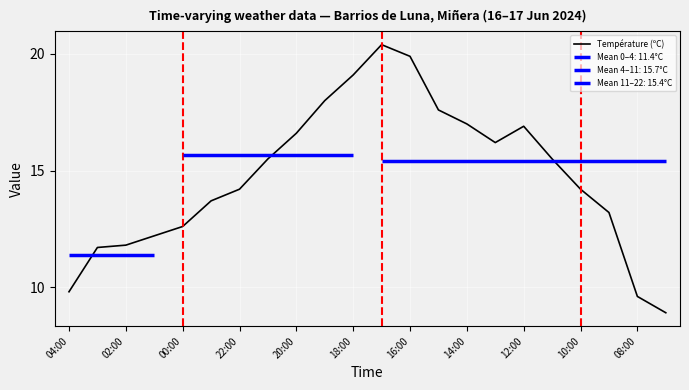

What is the difference between the maximum and minimum values?

11.5